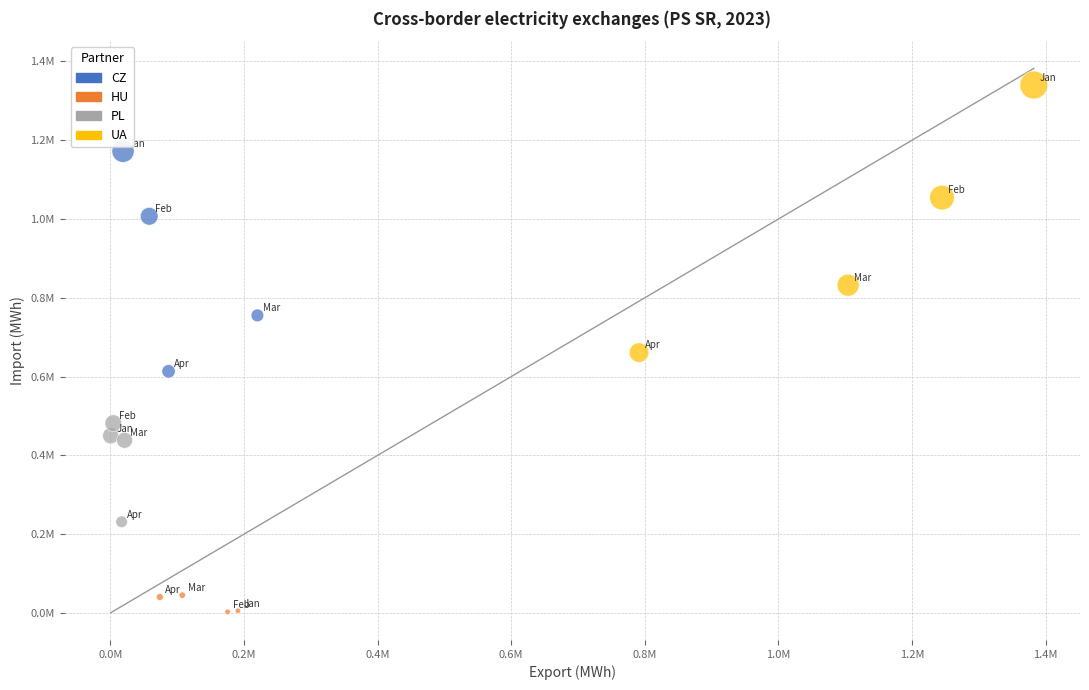

What are all the series names shown in the legend?

CZ, HU, PL, UA